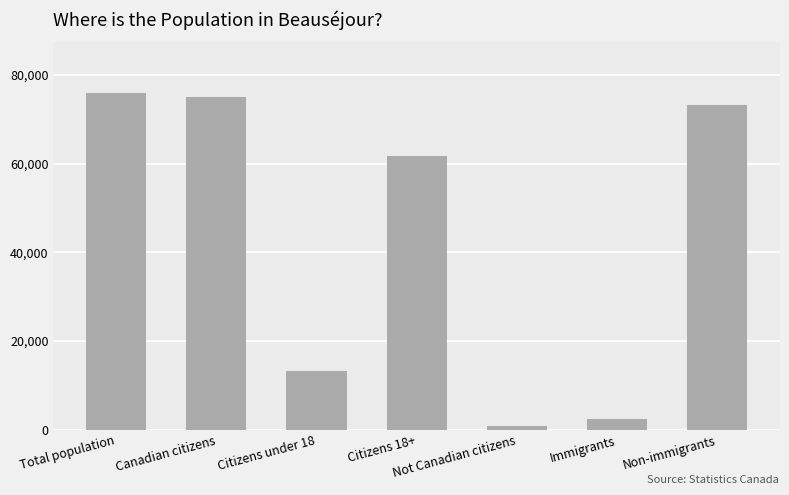

True or false: the data shows 82383 at Citizens 18+.

False